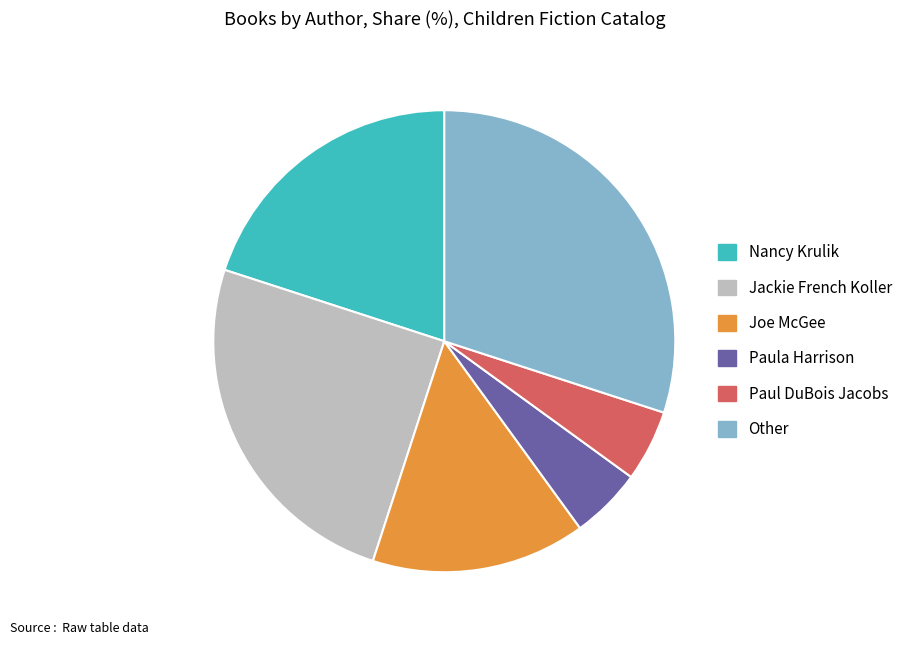

Combined, do Paul DuBois Jacobs and Nancy Krulik account for over 50%?

No